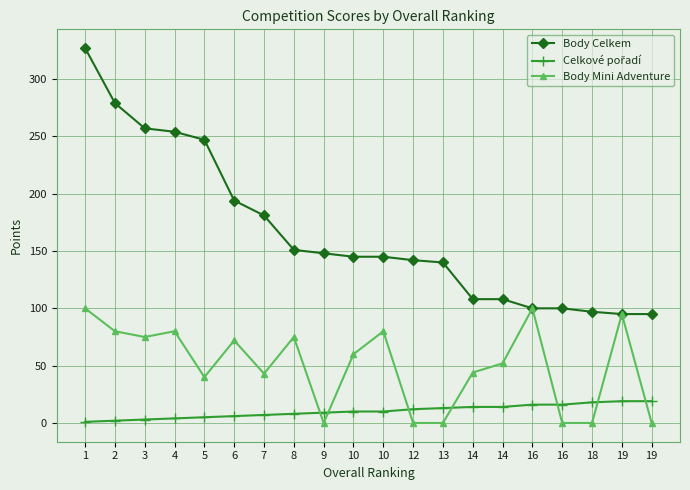

What is the total value across all series at 4?

338